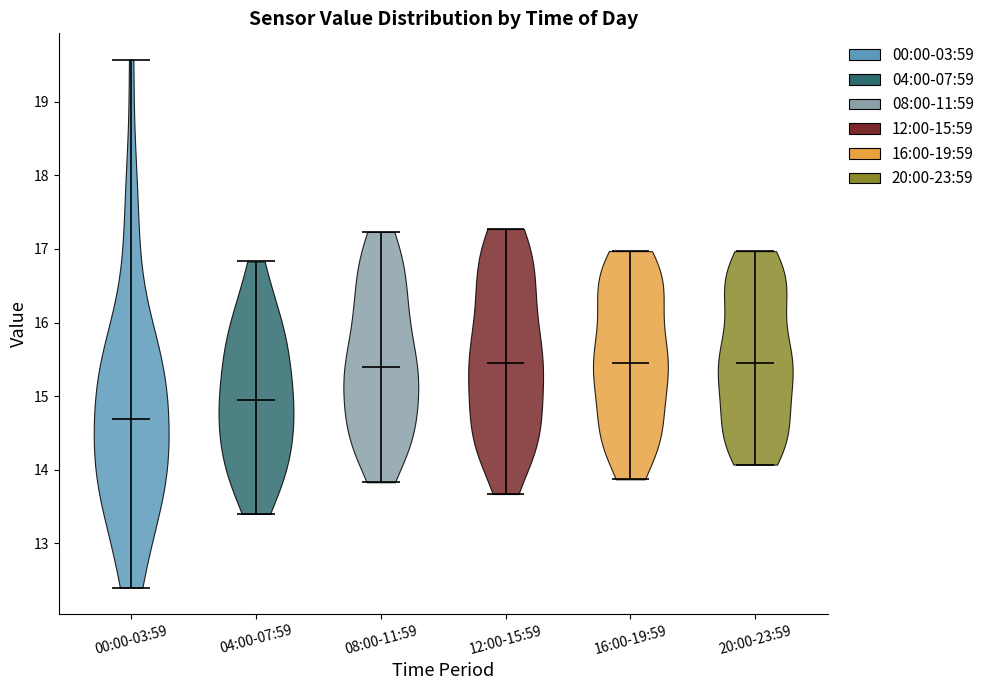

Where does the median line of the violin for 04:00-07:59 sit on the y-axis? The values are not printed on the chart, so give them approximately, as read against the axis.

15.0